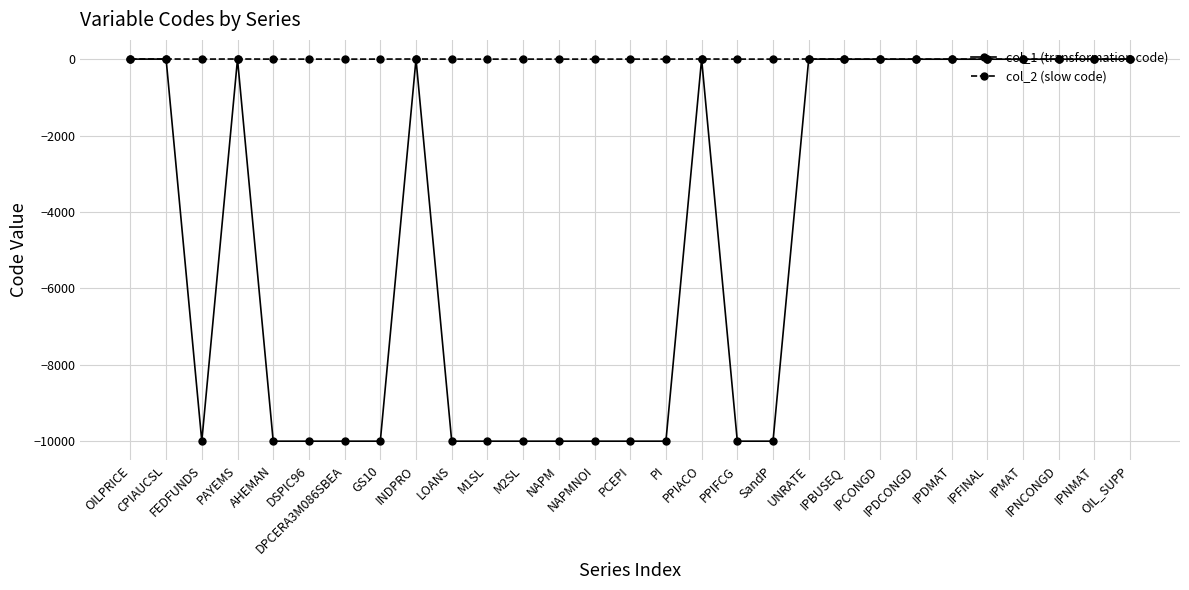

Which series has the largest range (max minus min)?

col_1 (transformation code)